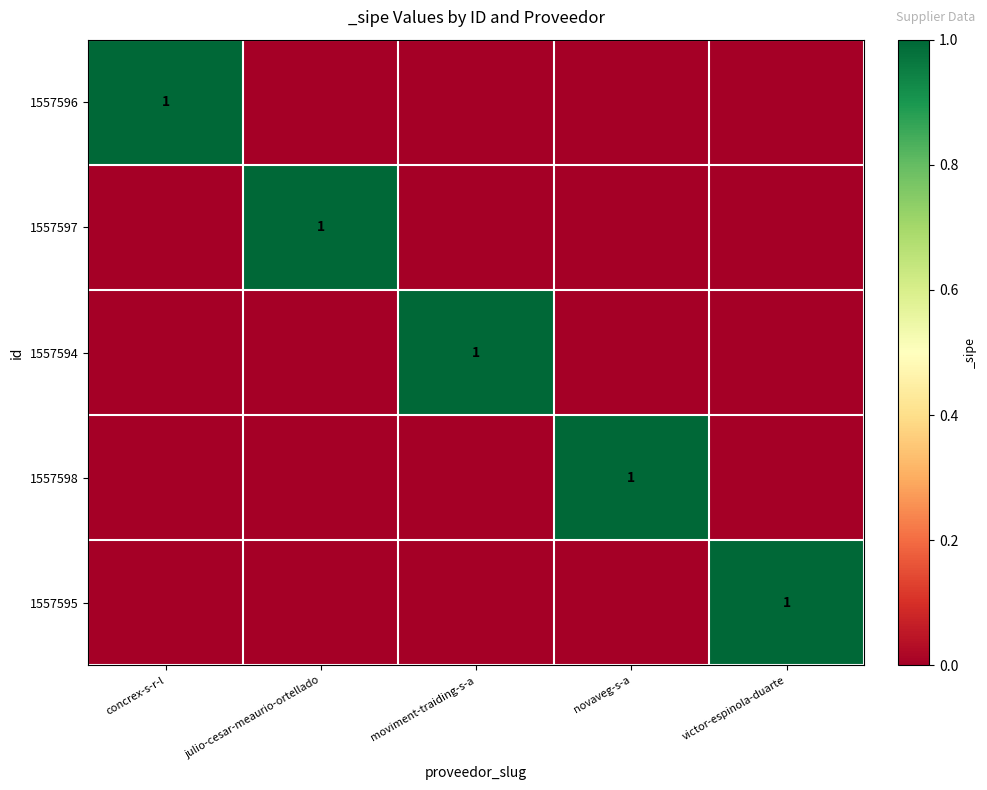

The value of 1557595 at victor-espinola-duarte is 0. True or false?

False